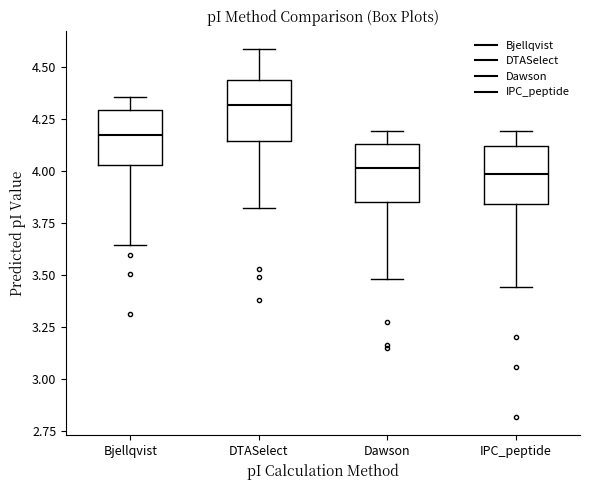

Where does the upper whisker of the box for IPC_peptide end on the y-axis? The values are not printed on the chart, so give them approximately, as read against the axis.

4.20